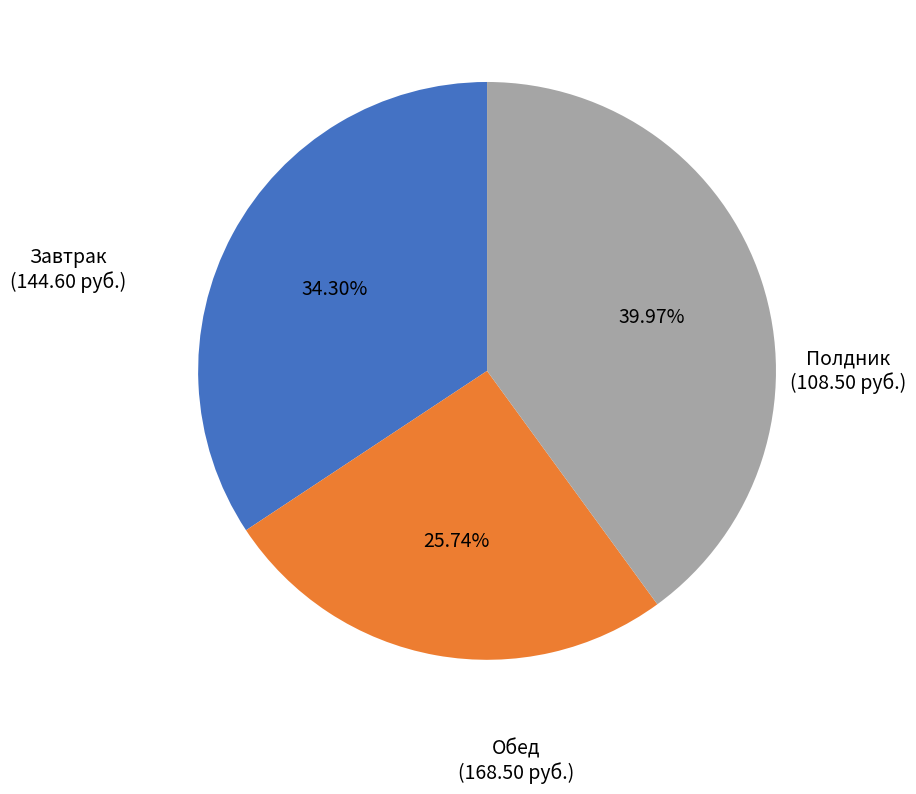

Is there any slice that represents more than half of the pie?

No